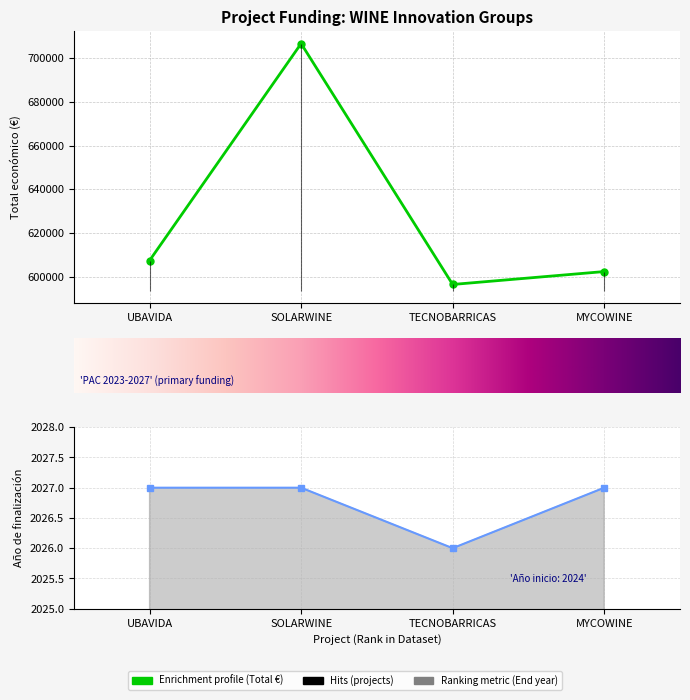

How many lines are shown in the chart?

1